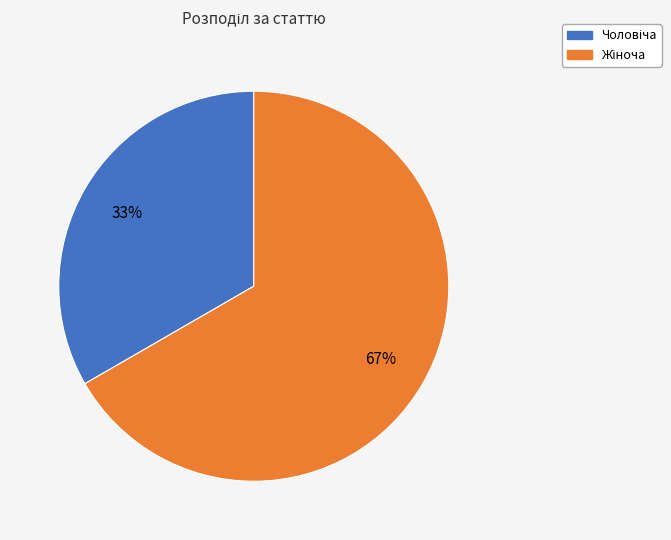

To the nearest percent, what is the average slice percentage?

50%